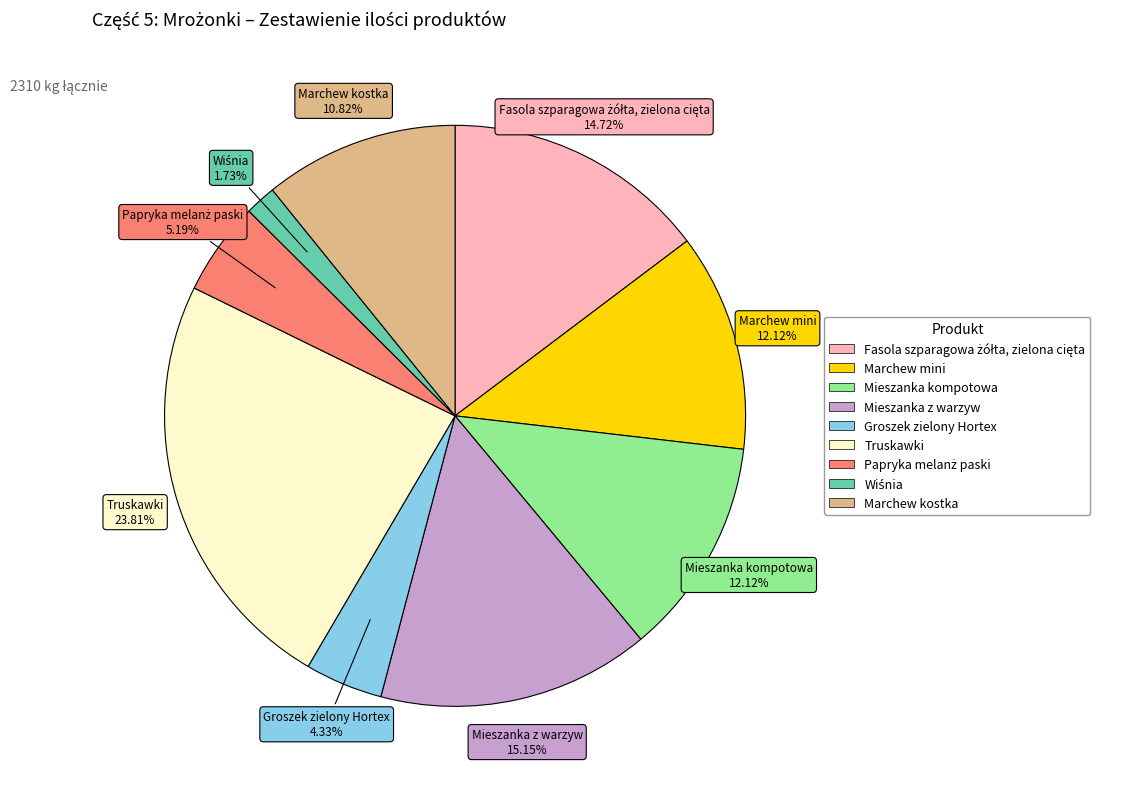

Which has a higher value, Groszek zielony Hortex or Marchew kostka?

Marchew kostka